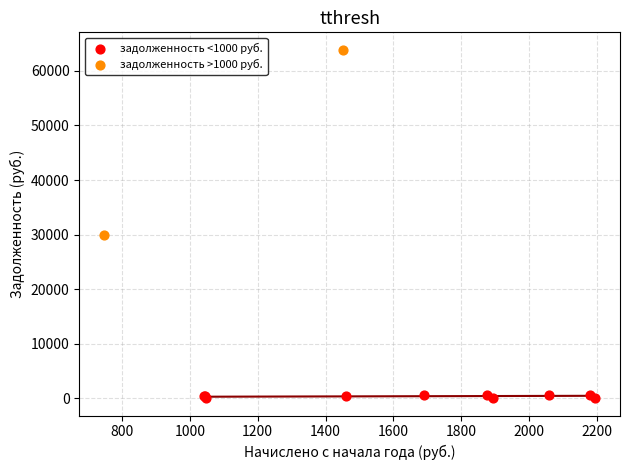

What are all the series names shown in the legend?

задолженность <1000 руб., задолженность >1000 руб.